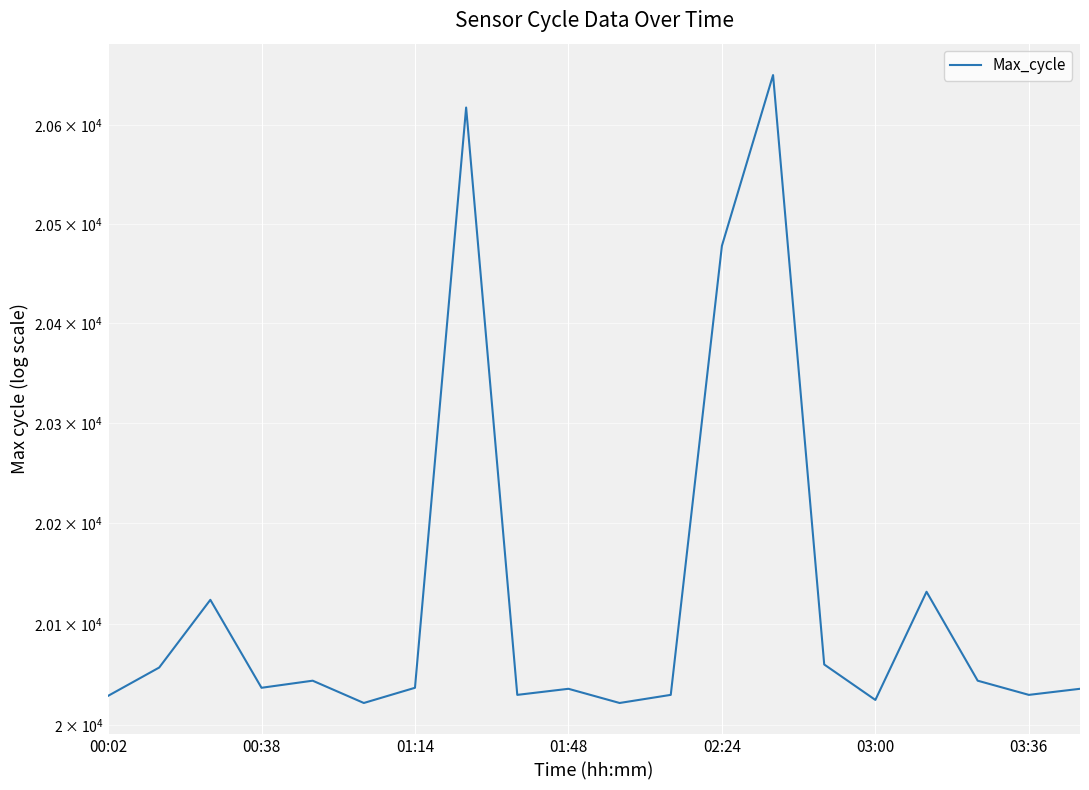

Rank the categories by value from lowest to highest.

03:00, 10, 15, 00:02, 8, 11, 18, 9, 19, 01:48, 03:36, 02:24, 17, 00:38, 14, 01:14, 16, 12, 7, 13